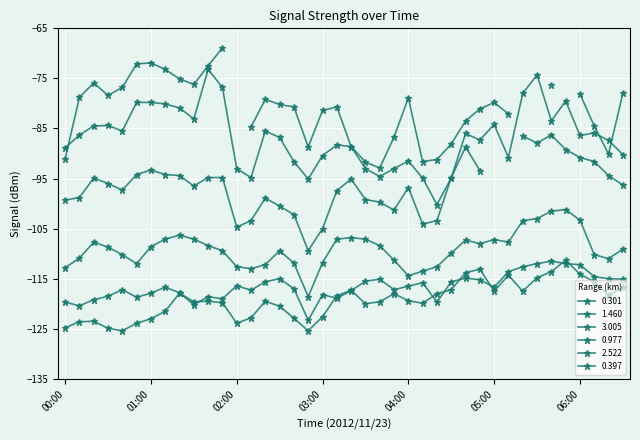

Which series has the largest range (max minus min)?

0.397